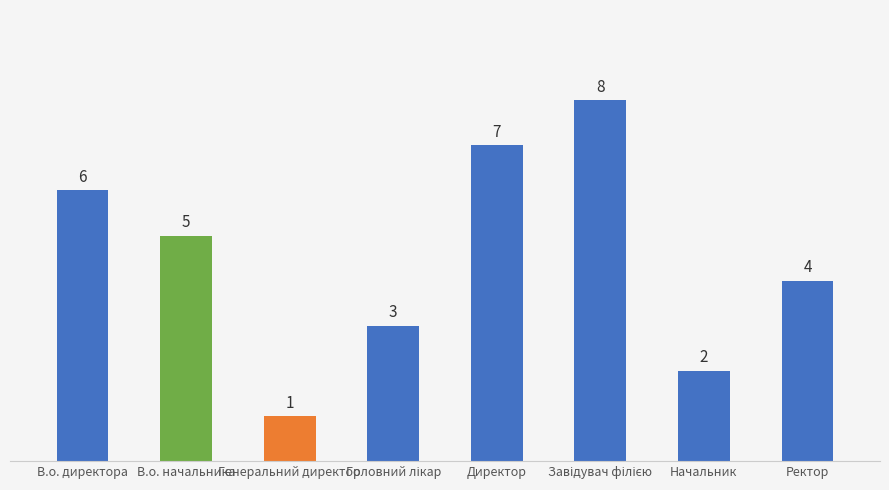

What is the maximum value shown in the chart?

8